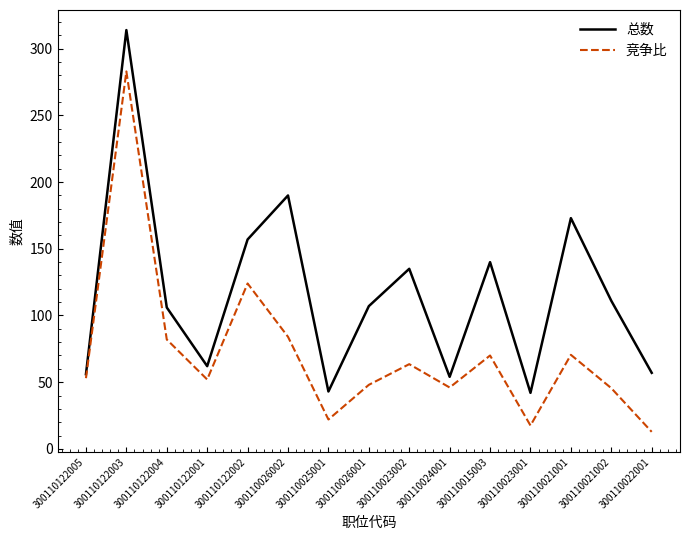

At which category is the sum across all series the highest?

300110122003